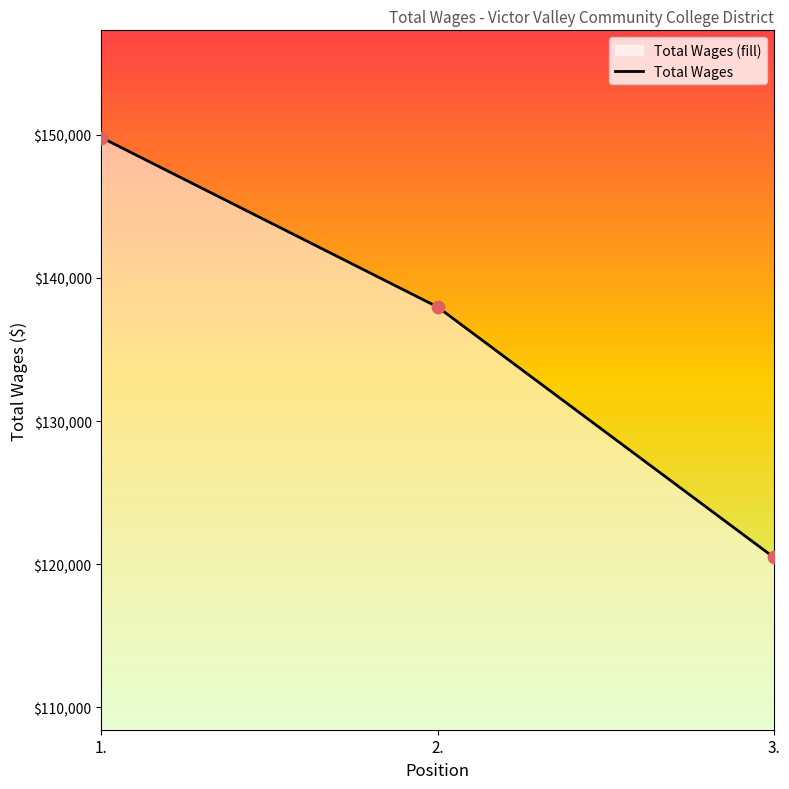

What is the change in value from 1. to 3.?

-29319